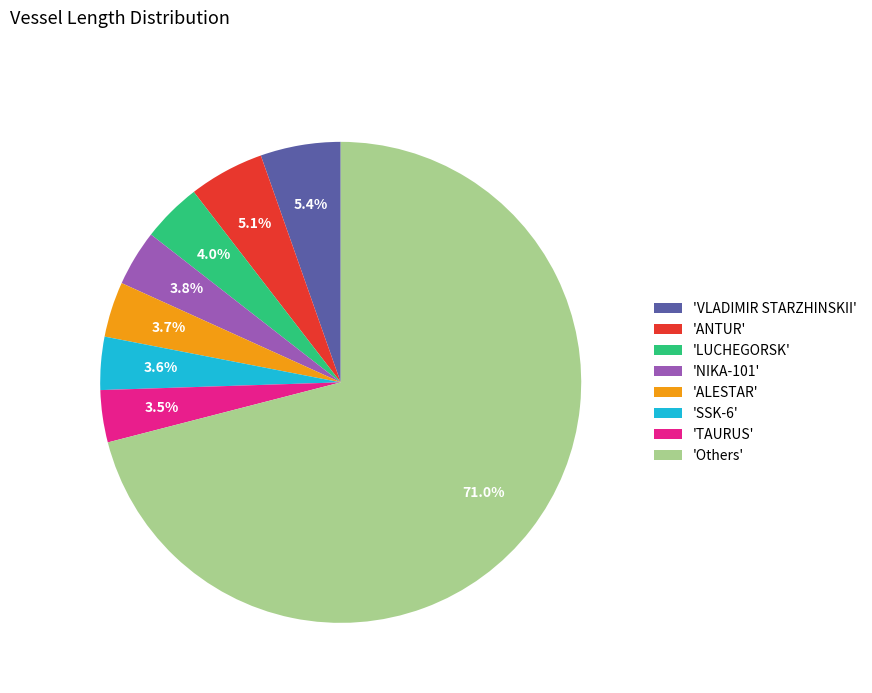

Combined, do 'VLADIMIR STARZHINSKII' and 'ALESTAR' account for over 50%?

No